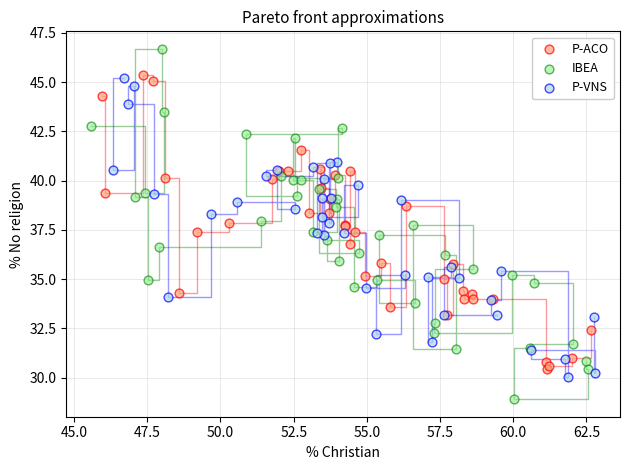

Which series reaches the maximum Y coordinate?

IBEA